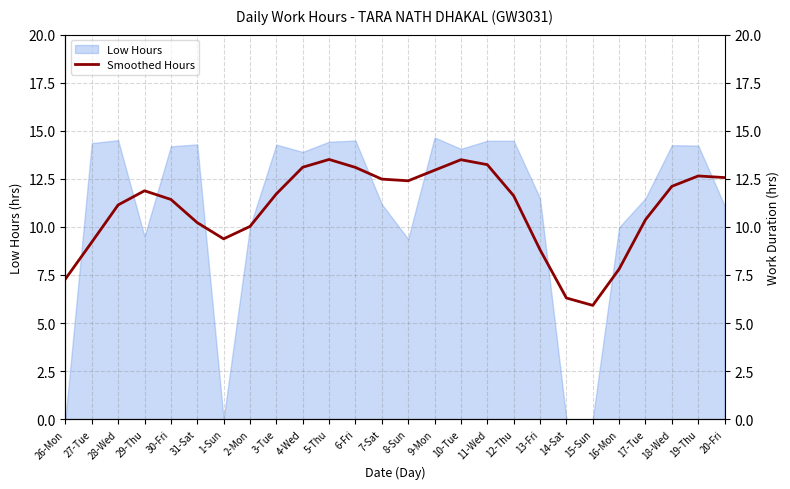

Reading left to right, what are all the values shown in this chart?

26-Mon=7.3	27-Tue=9.2	28-Wed=11.1	29-Thu=11.9	30-Fri=11.4	31-Sat=10.2	1-Sun=9.4	2-Mon=10.0	3-Tue=11.7	4-Wed=13.1	5-Thu=13.5	6-Fri=13.1	7-Sat=12.5	8-Sun=12.4	9-Mon=12.9	10-Tue=13.5	11-Wed=13.2	12-Thu=11.6	13-Fri=8.8	14-Sat=6.3	15-Sun=5.9	16-Mon=7.8	17-Tue=10.4	18-Wed=12.1	19-Thu=12.7	20-Fri=12.6